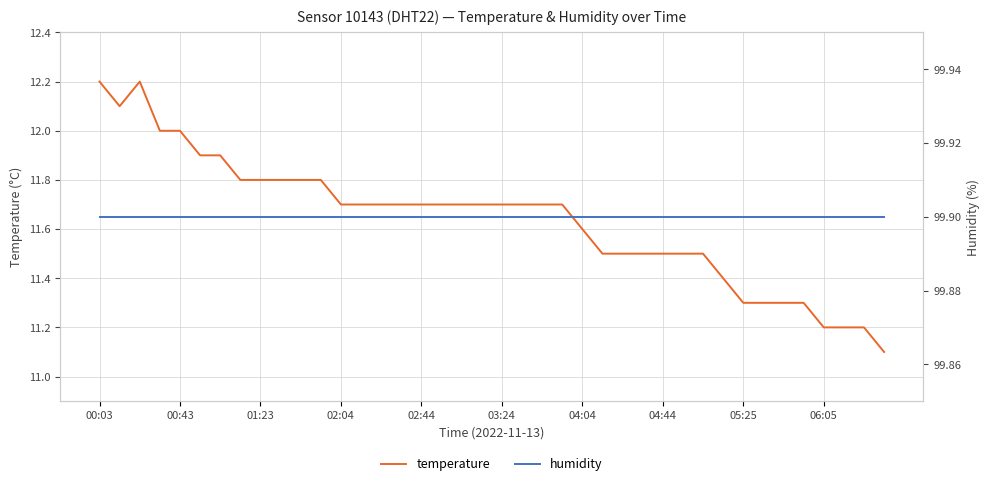

Reading right to left, list all the values displayed in this chart.

temperature: 11.1	11.2	11.2	11.2	11.3	11.3	11.3	11.3	11.4	11.5	11.5	11.5	11.5	11.5	11.5	11.6	11.7	11.7	11.7	11.7	11.7	11.7	11.7	11.7	11.7	11.7	11.7	11.7	11.8	11.8	11.8	11.8	11.8	11.9	11.9	12.0	12.0	12.2	12.1	12.2
humidity: 99.9	99.9	99.9	99.9	99.9	99.9	99.9	99.9	99.9	99.9	99.9	99.9	99.9	99.9	99.9	99.9	99.9	99.9	99.9	99.9	99.9	99.9	99.9	99.9	99.9	99.9	99.9	99.9	99.9	99.9	99.9	99.9	99.9	99.9	99.9	99.9	99.9	99.9	99.9	99.9